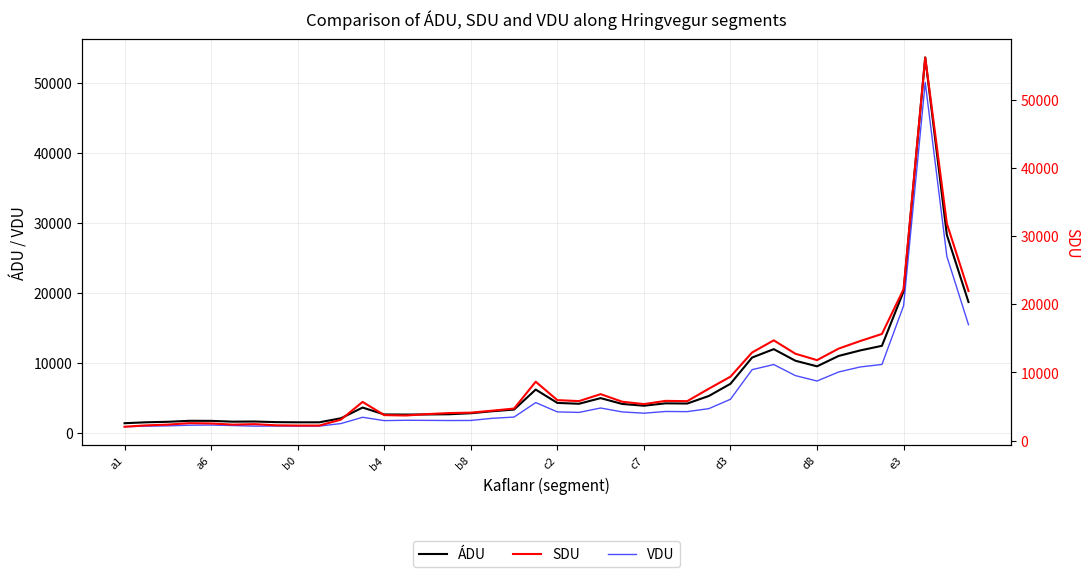

List the series in order of their overall mean, highest first.

SDU, ÁDU, VDU